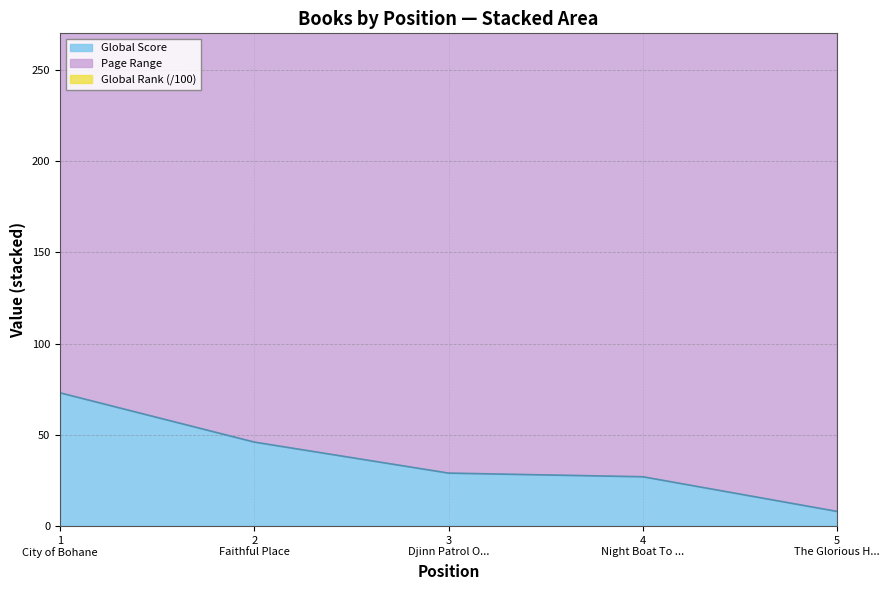

What is the lowest value of the Global Score series?

8